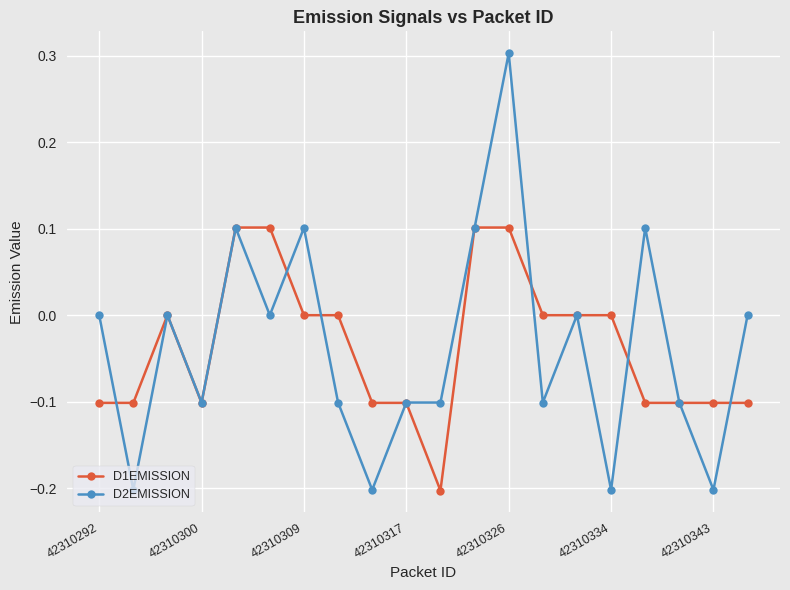

List the series in order of their peak value, lowest first.

D1EMISSION, D2EMISSION